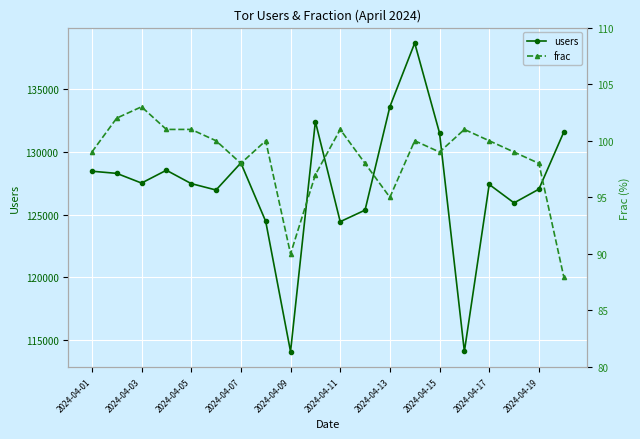

How many interior local peaks does the frac series have?

5